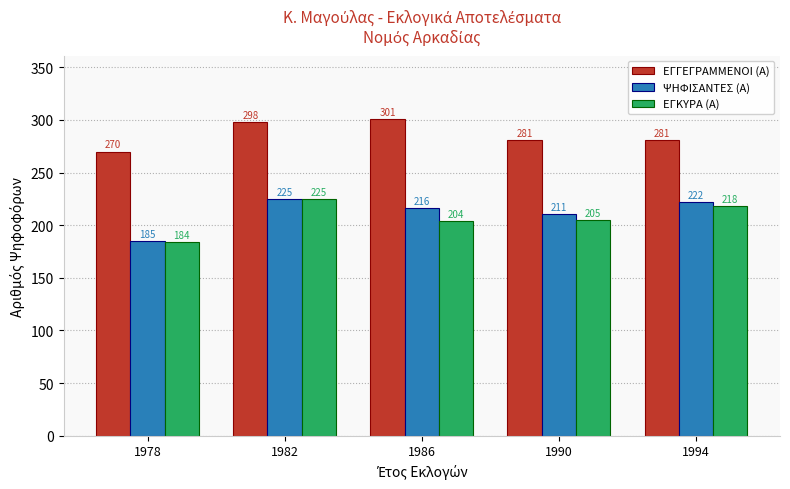

Which category has the lowest value in the ΕΓΓΕΓΡΑΜΜΕΝΟΙ (Α) series?

1978